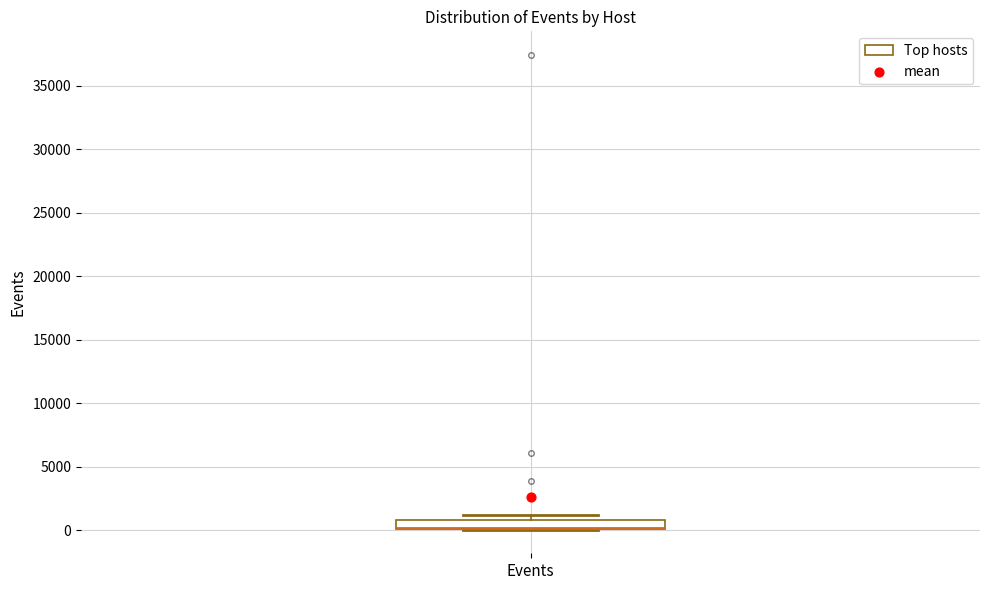

Where is the upper edge of the box for Events on the y-axis? The values are not printed on the chart, so give them approximately, as read against the axis.

1000